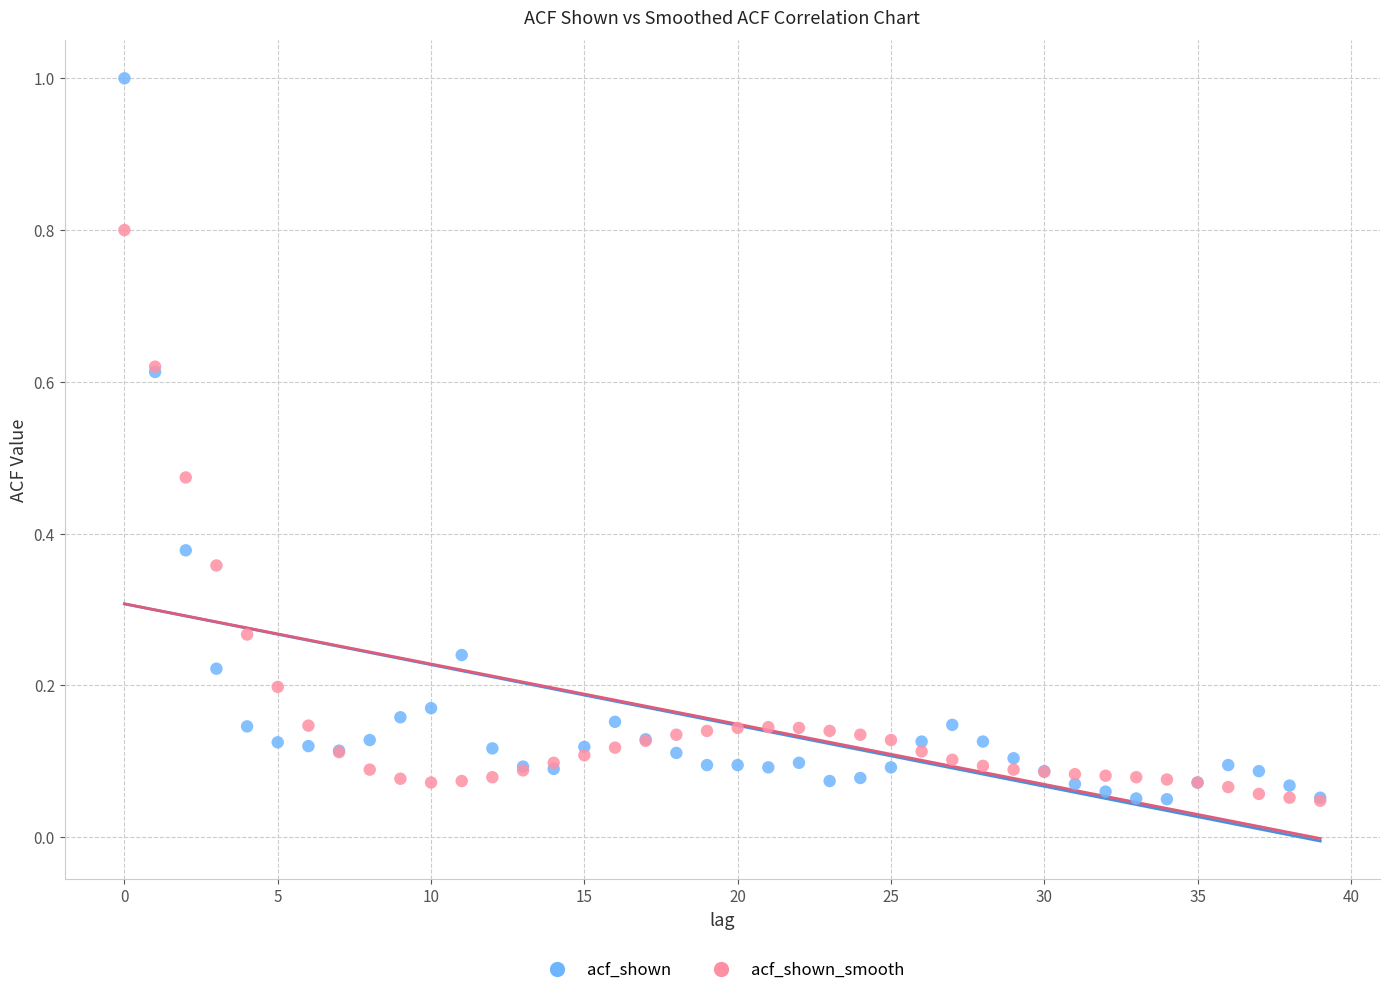

Which series has the widest spread of Y values?

acf_shown